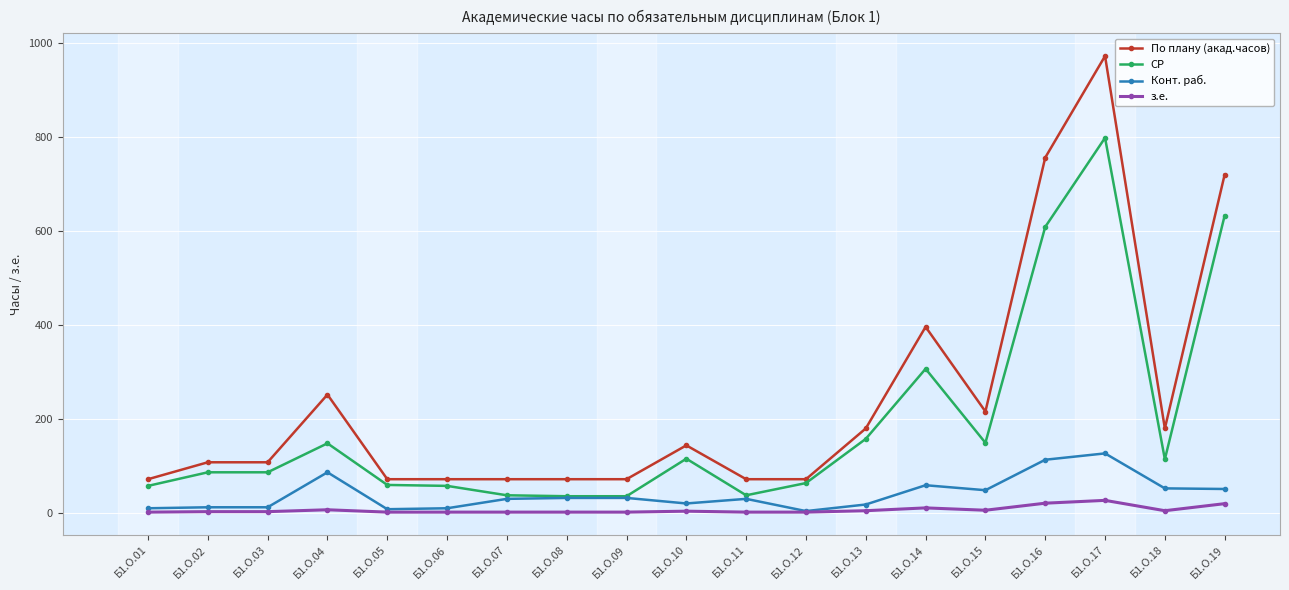

At which category is the sum across all series the highest?

Б1.О.17